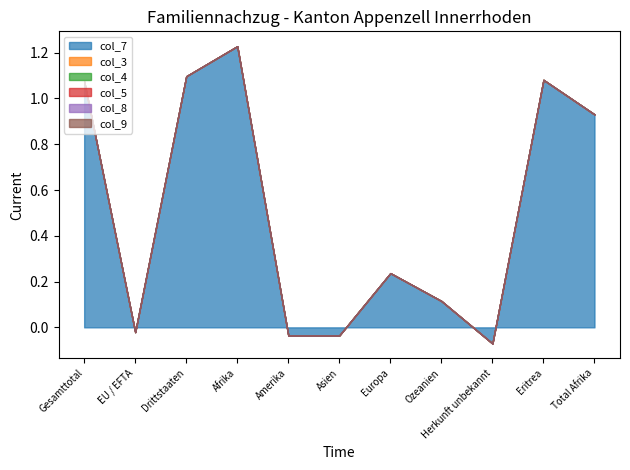

What position from the left is Gesamttotal?

1